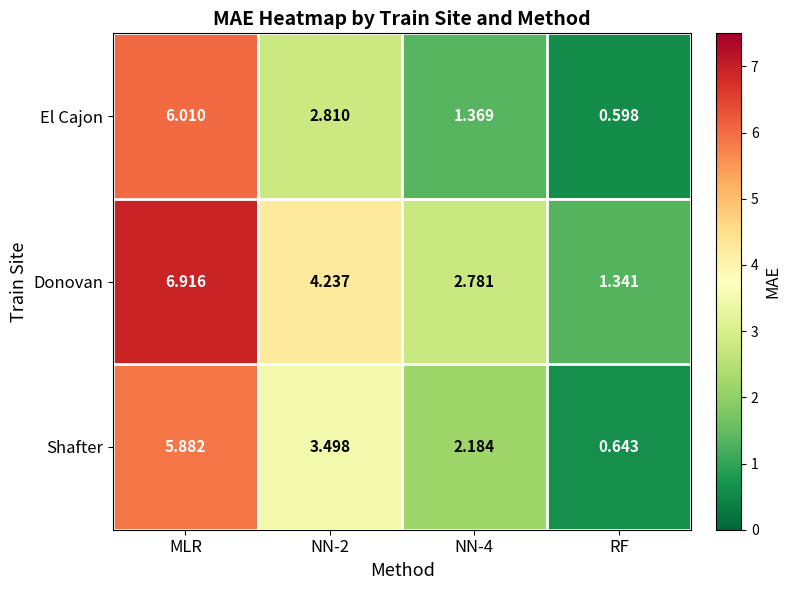

At which label does El Cajon first exceed 2?

MLR